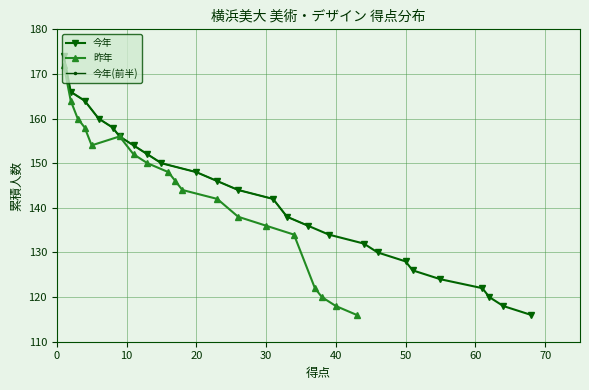

True or false: 今年 has more than 0 points higher than both neighbors.

False